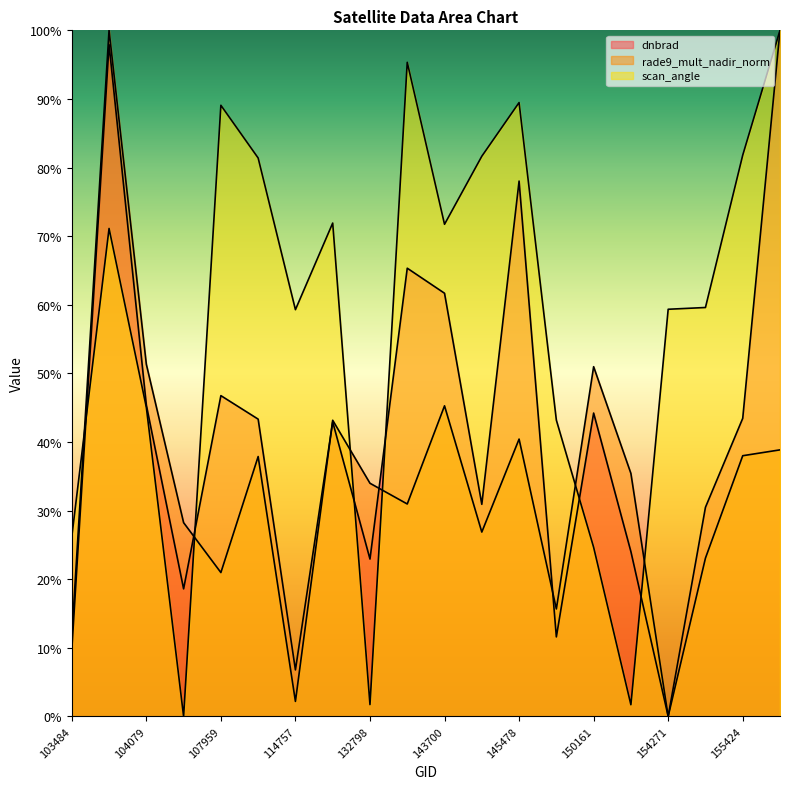

Which series has the largest total across all categories?

scan_angle